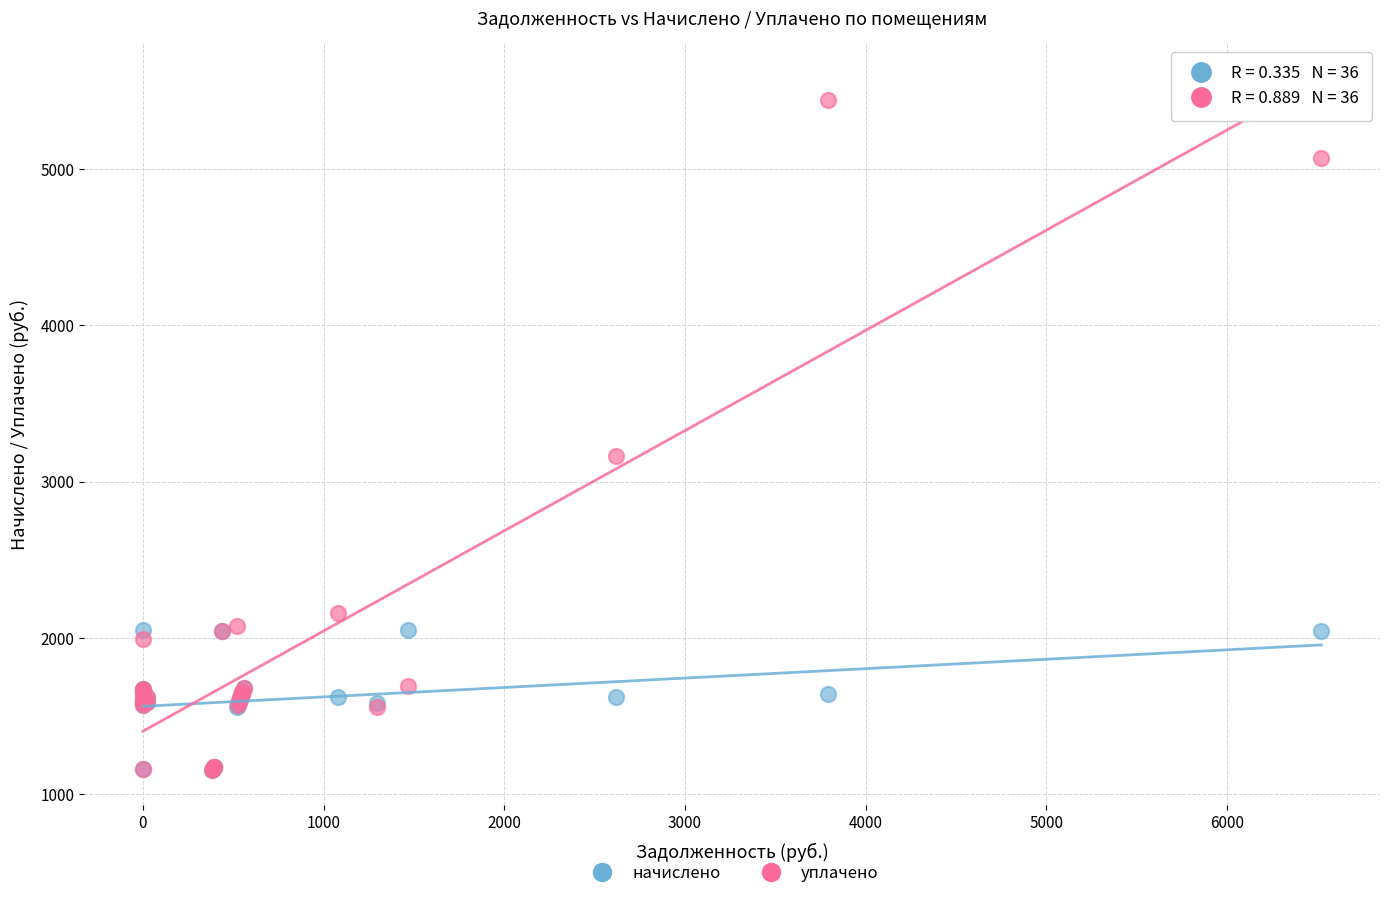

Across all series, what Y value is closest to 3295?

3161.6